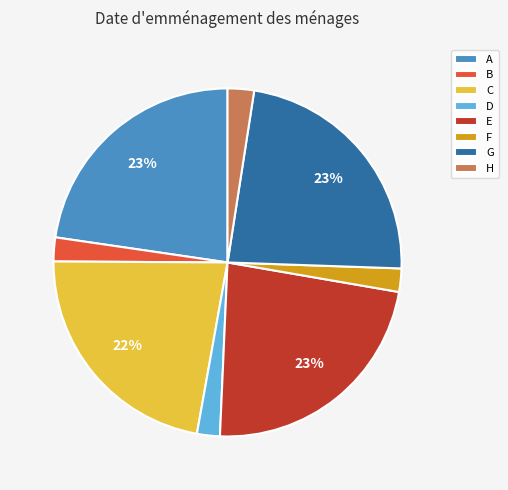

To the nearest percent, what is the average slice percentage?

12%